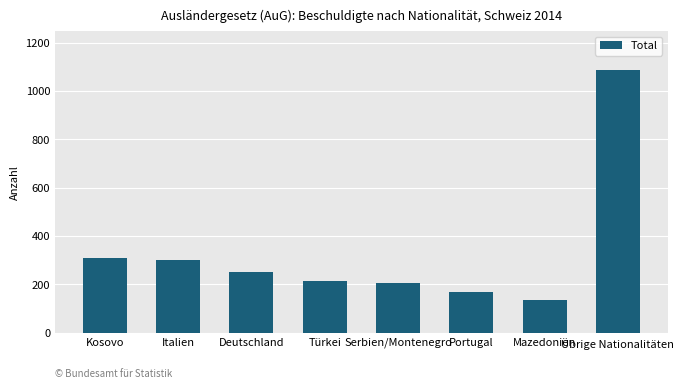

How many distinct data groups are displayed?

1